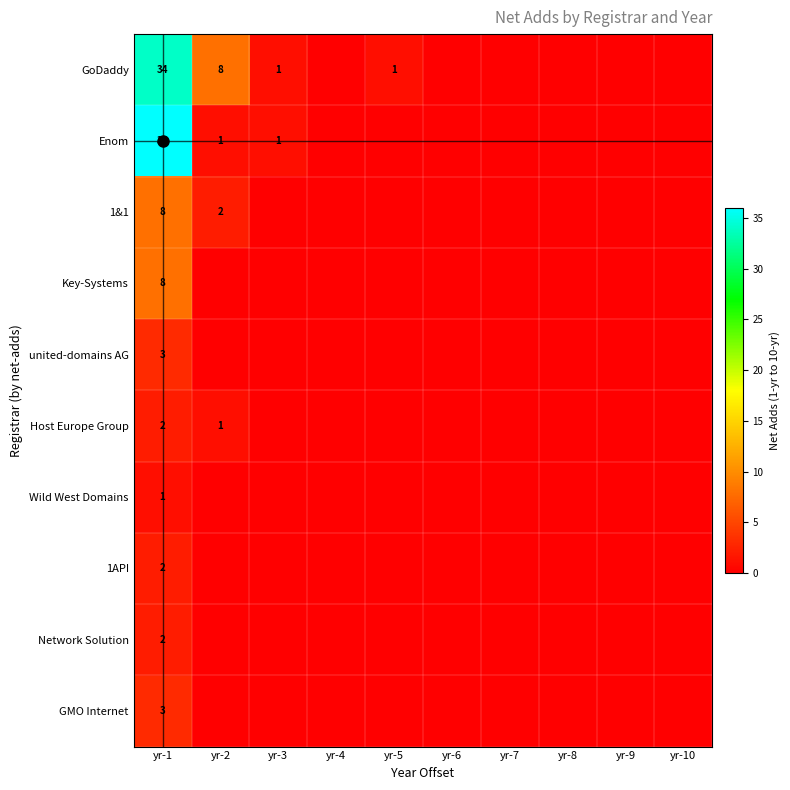

Between yr-1 and yr-2, which series saw the biggest shift?

Enom